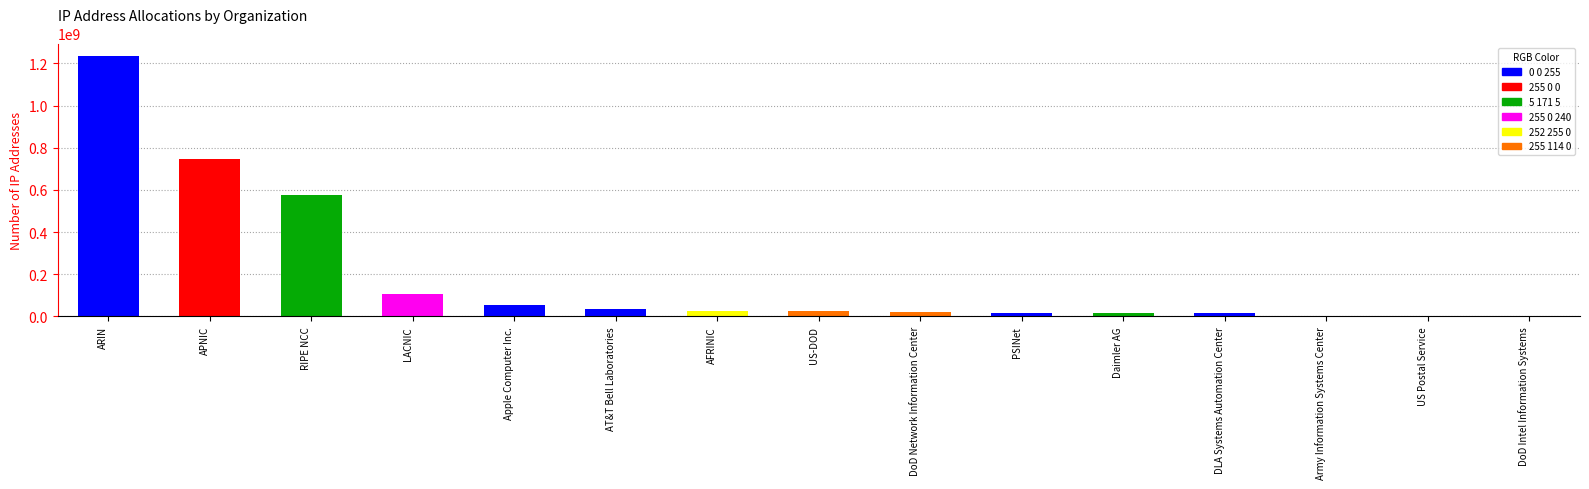

True or false: the data shows 746010811 at APNIC.

True